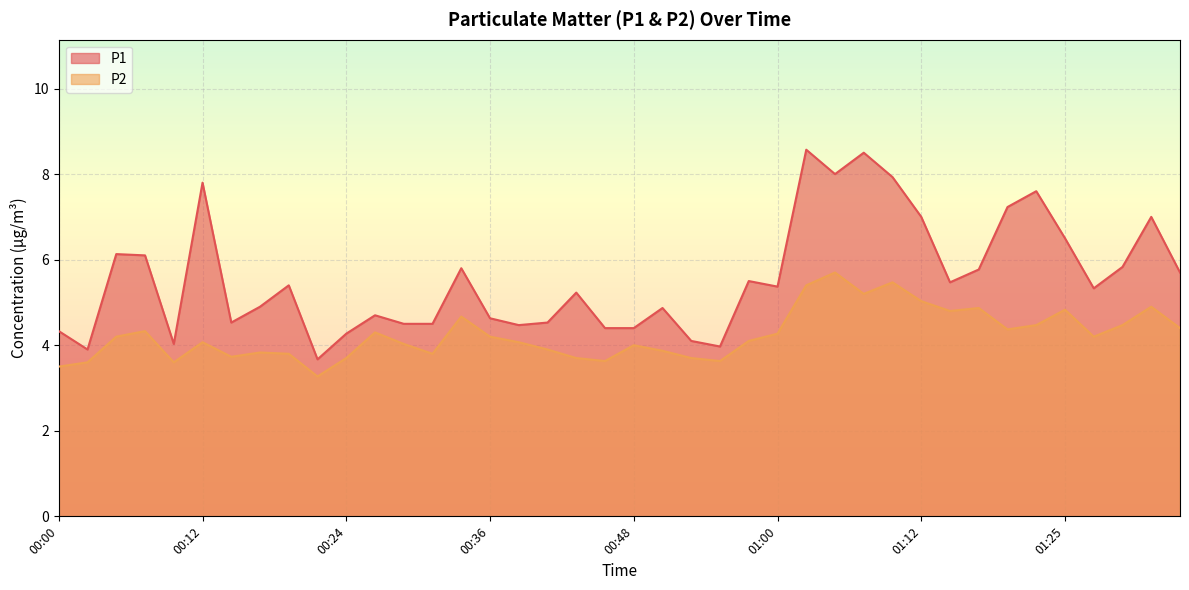

What is the approximate value of P1 at 00:33?

5.8